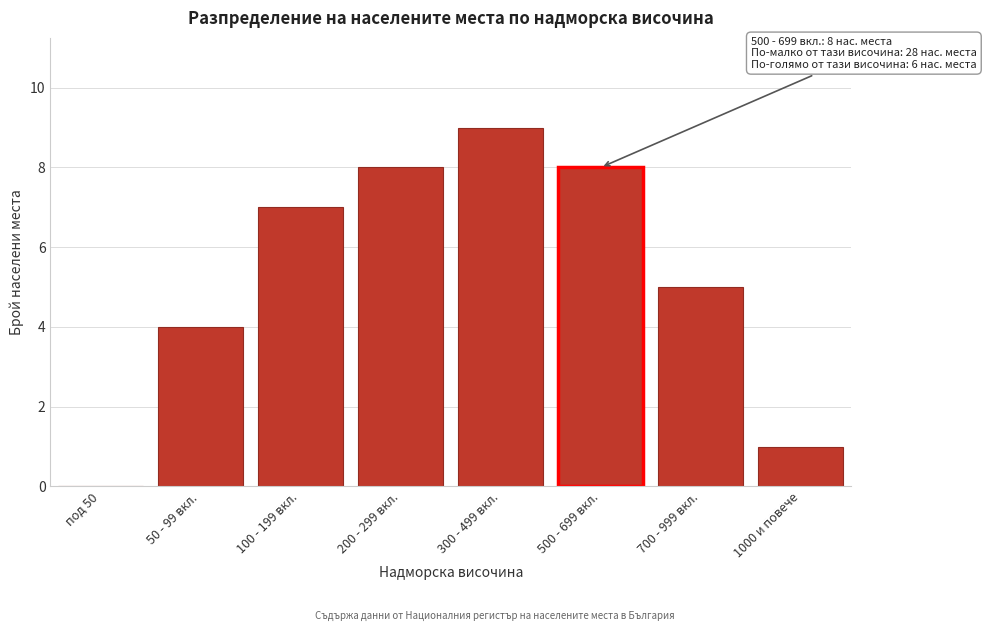

Reading right to left, what are all the values shown in this chart?

1000 и повече=1	700 - 999 вкл.=5	500 - 699 вкл.=8	300 - 499 вкл.=9	200 - 299 вкл.=8	100 - 199 вкл.=7	50 - 99 вкл.=4	под 50=0